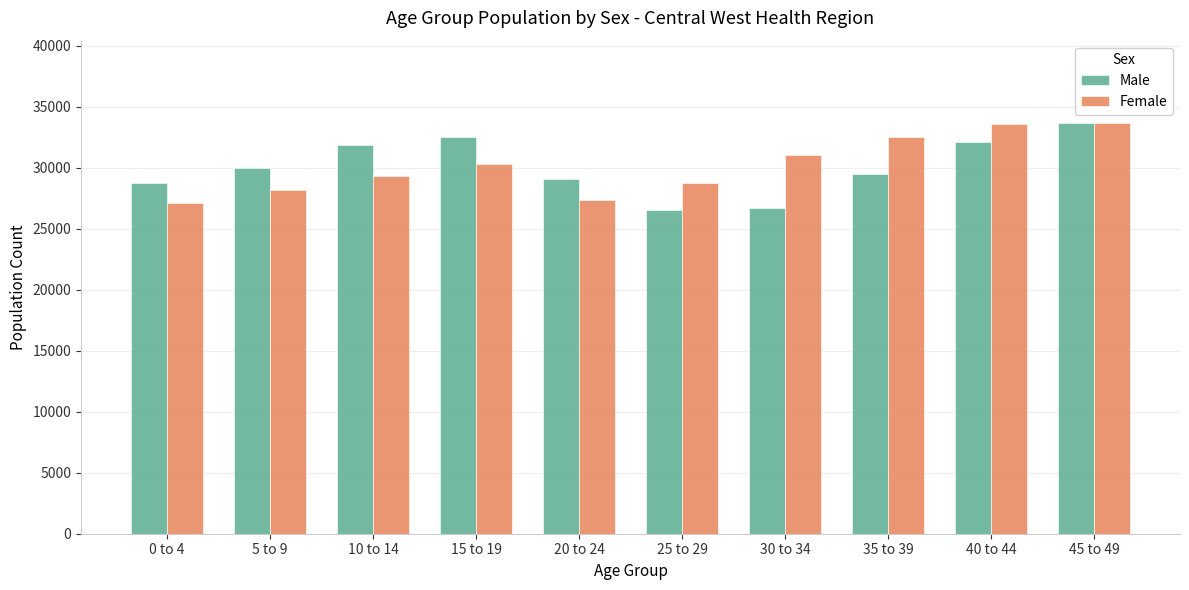

The value of Female at 0 to 4 is 45509. True or false?

False